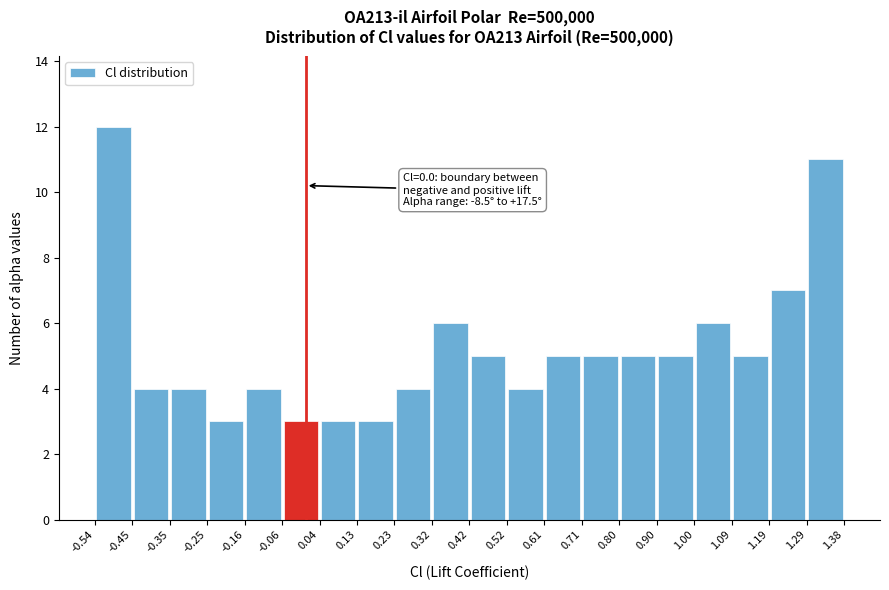

Over which range of the x-axis is the bar tallest?

-0.54 to -0.45